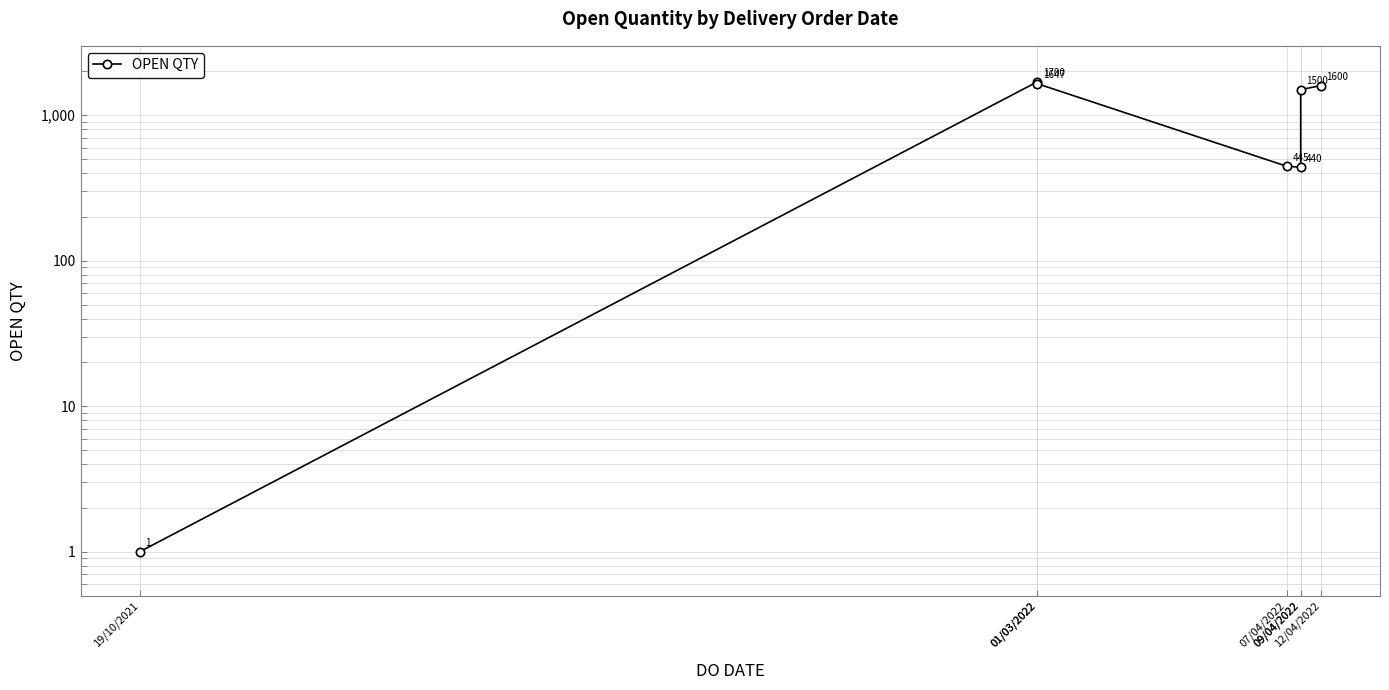

What is the sum of all values?

7333